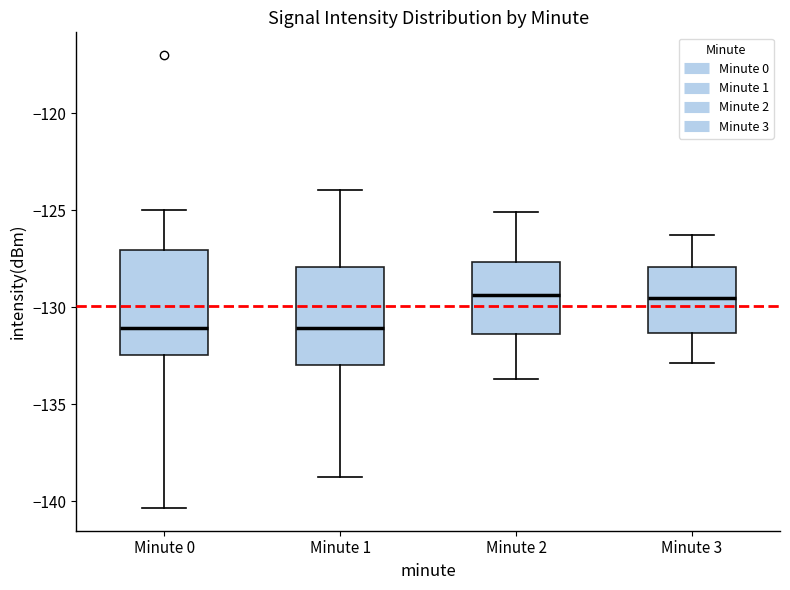

Where does the median line of the box for Minute 0 sit on the y-axis? The values are not printed on the chart, so give them approximately, as read against the axis.

-131.0